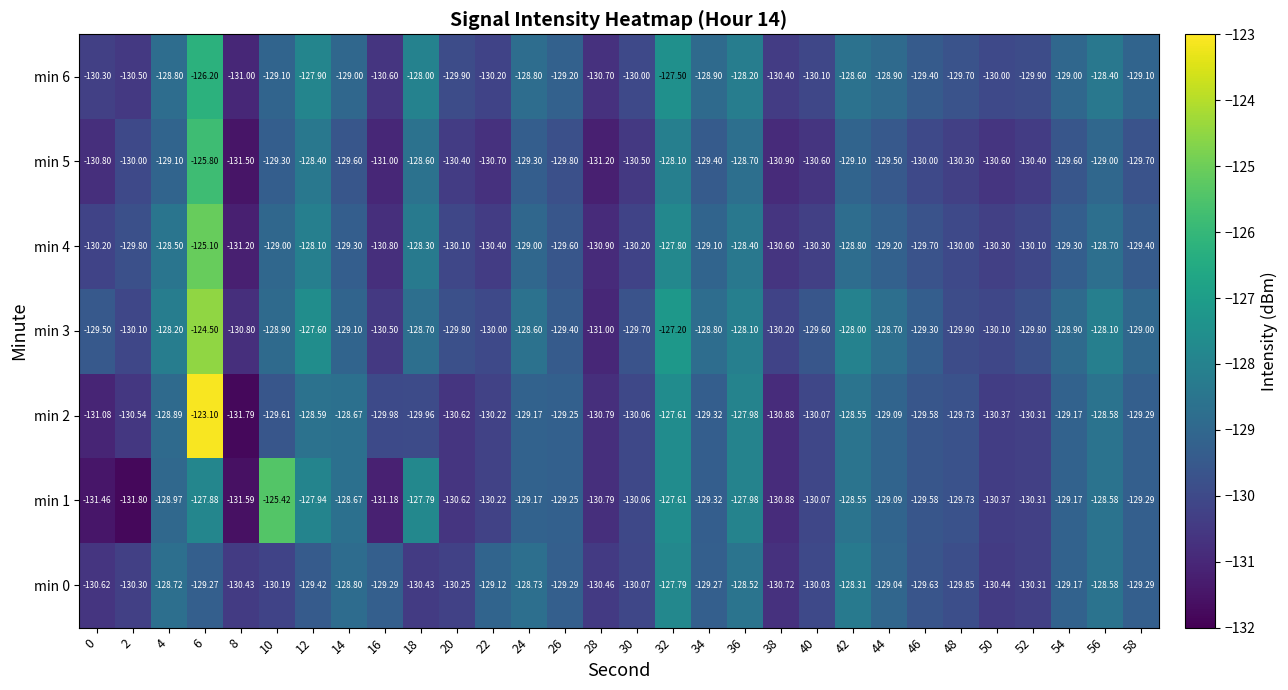

What is the smallest value displayed?

-131.8